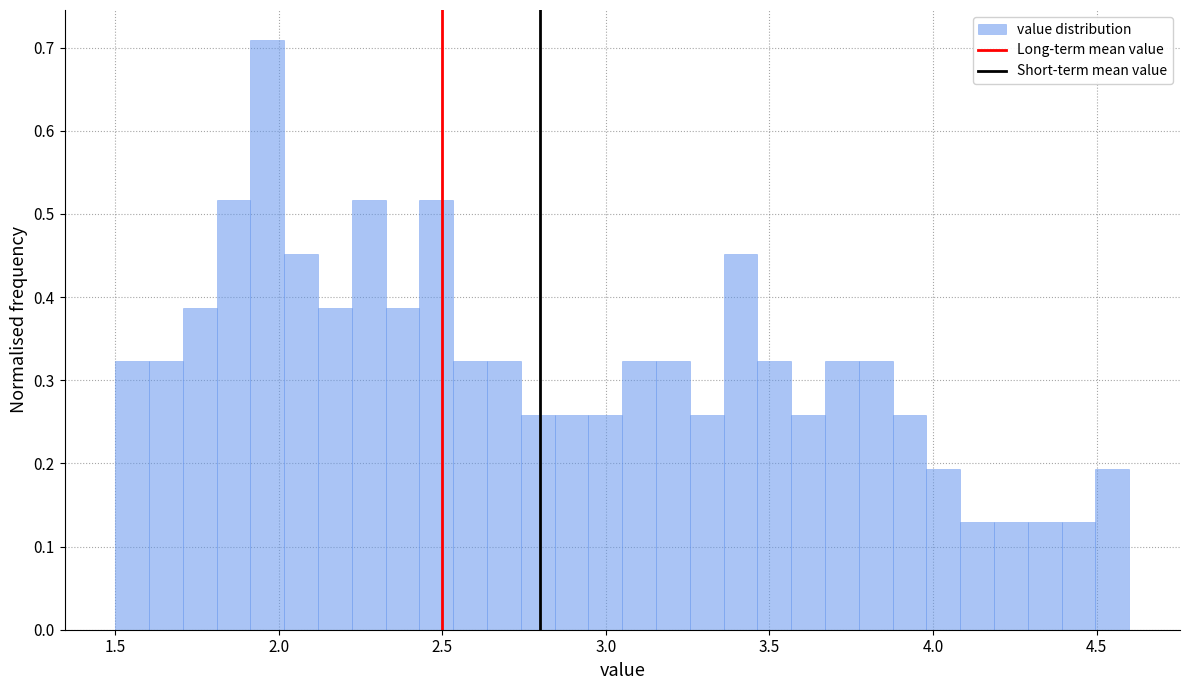

Around what value on the x-axis is the tallest bar? Give the approximate position of its centre, as read against the axis.

1.95